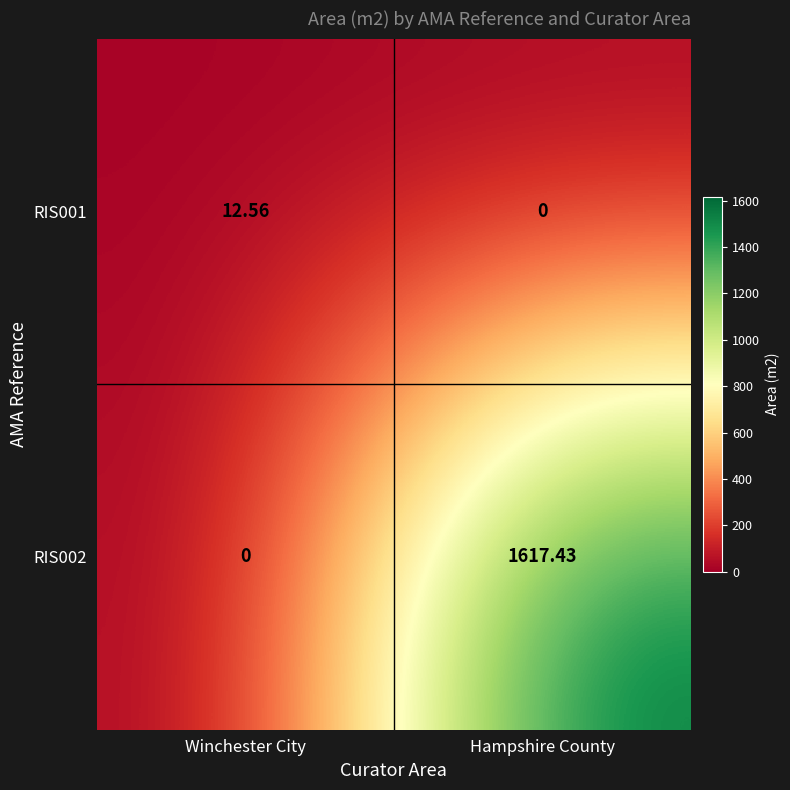

Rank the series by their average value, from lowest to highest.

RIS001, RIS002